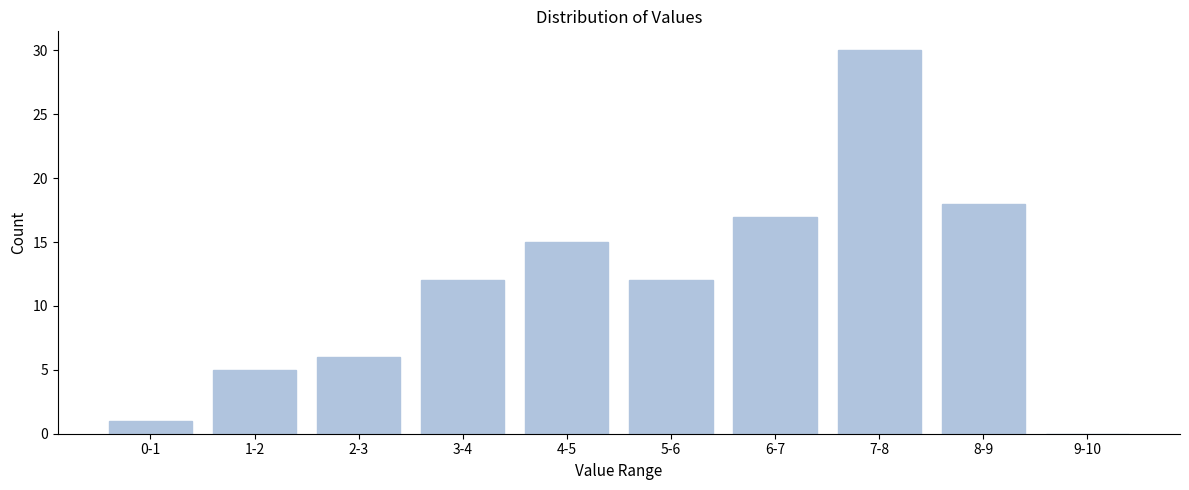

Reading left to right, transcribe all the data shown in this chart.

0-1=1	1-2=5	2-3=6	3-4=12	4-5=15	5-6=12	6-7=17	7-8=30	8-9=18	9-10=0